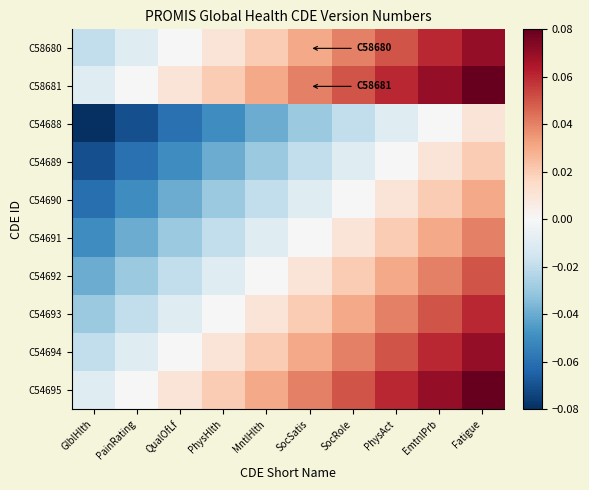

What is the total value across all series at GlblHlth?

-0.4